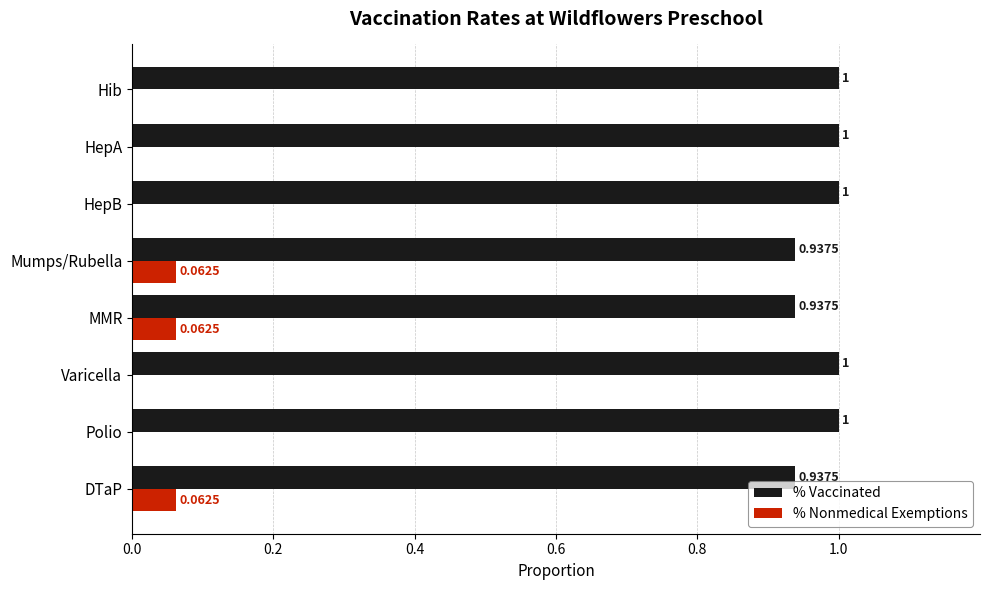

Which series has the largest total across all categories?

% Vaccinated